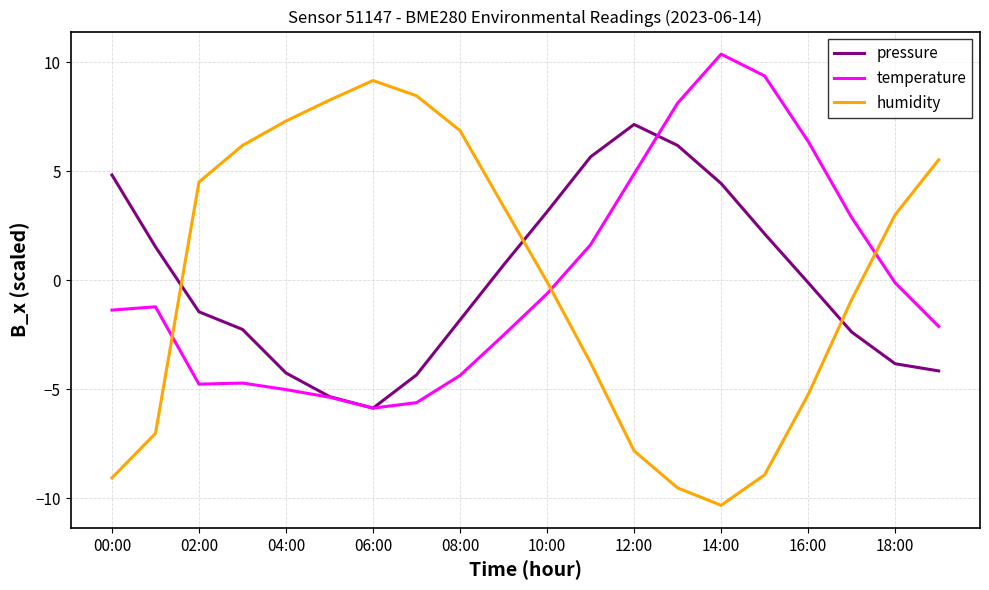

What is the smallest value displayed?

-10.3